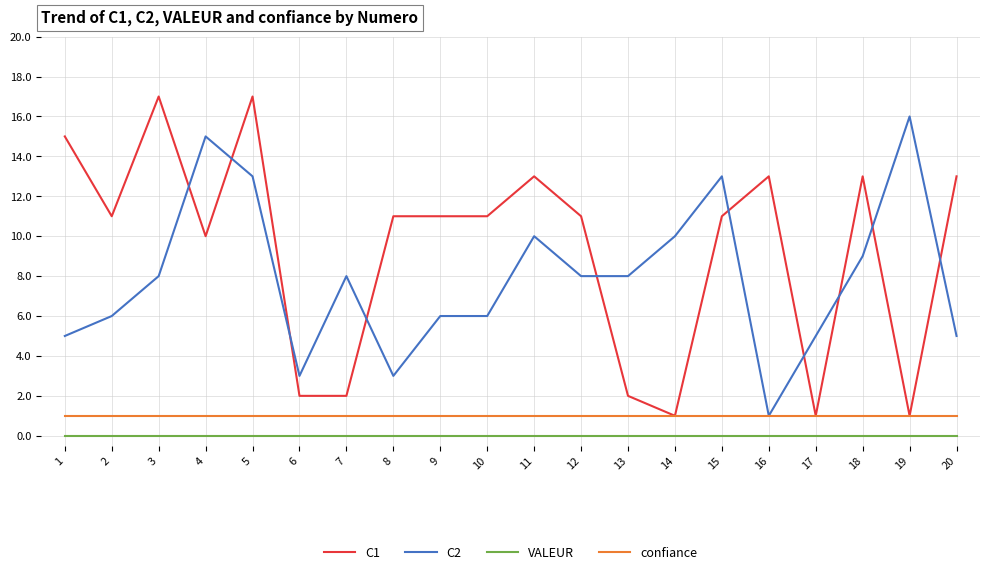

Is it true that VALEUR equals 0 at 9?

True